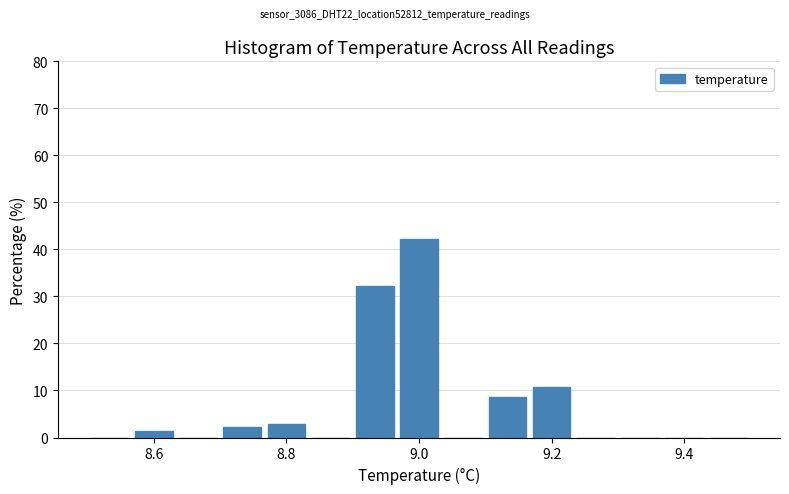

Around what value on the x-axis is the tallest bar? Give the approximate position of its centre, as read against the axis.

9.00